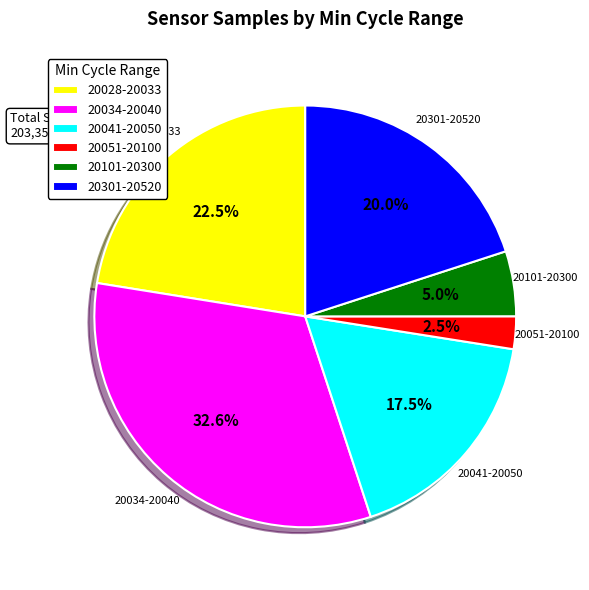

What is the total percentage of 20301-20520 and 20041-20050?

37.5%